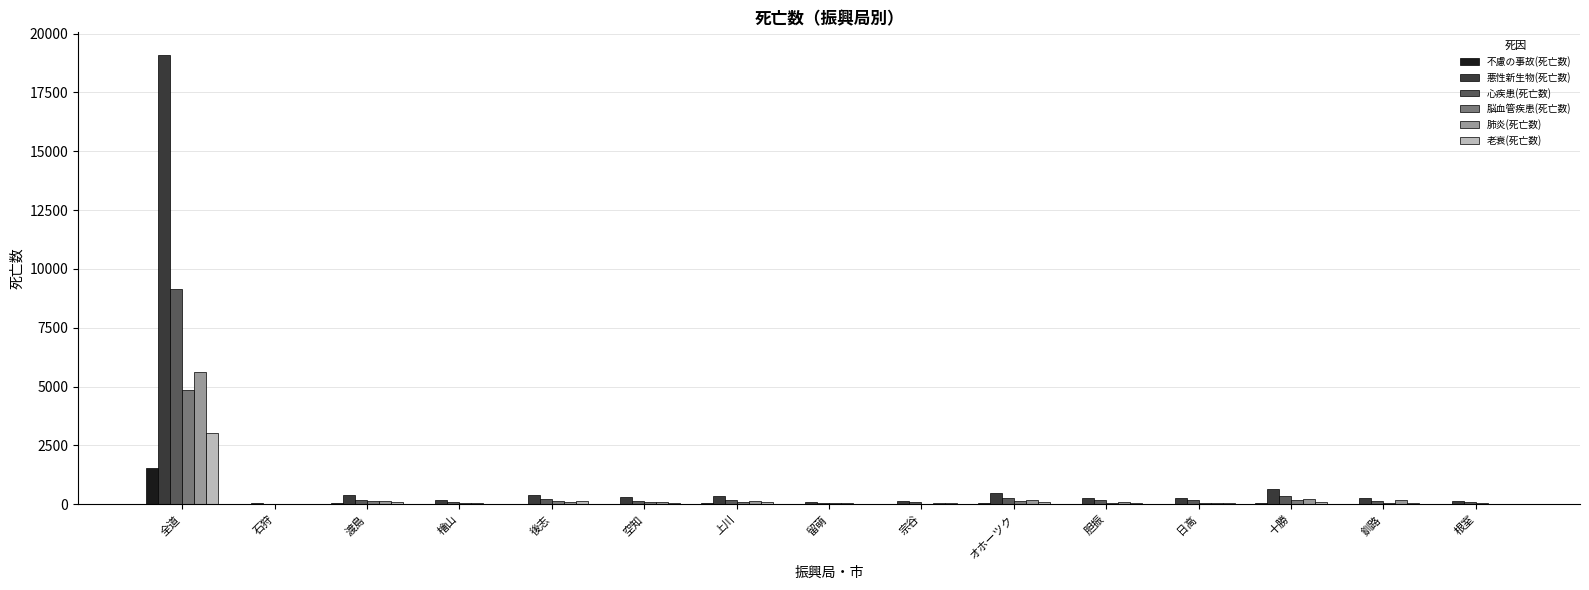

What are all the series names shown in the legend?

不慮の事故(死亡数), 悪性新生物(死亡数), 心疾患(死亡数), 脳血管疾患(死亡数), 肺炎(死亡数), 老衰(死亡数)